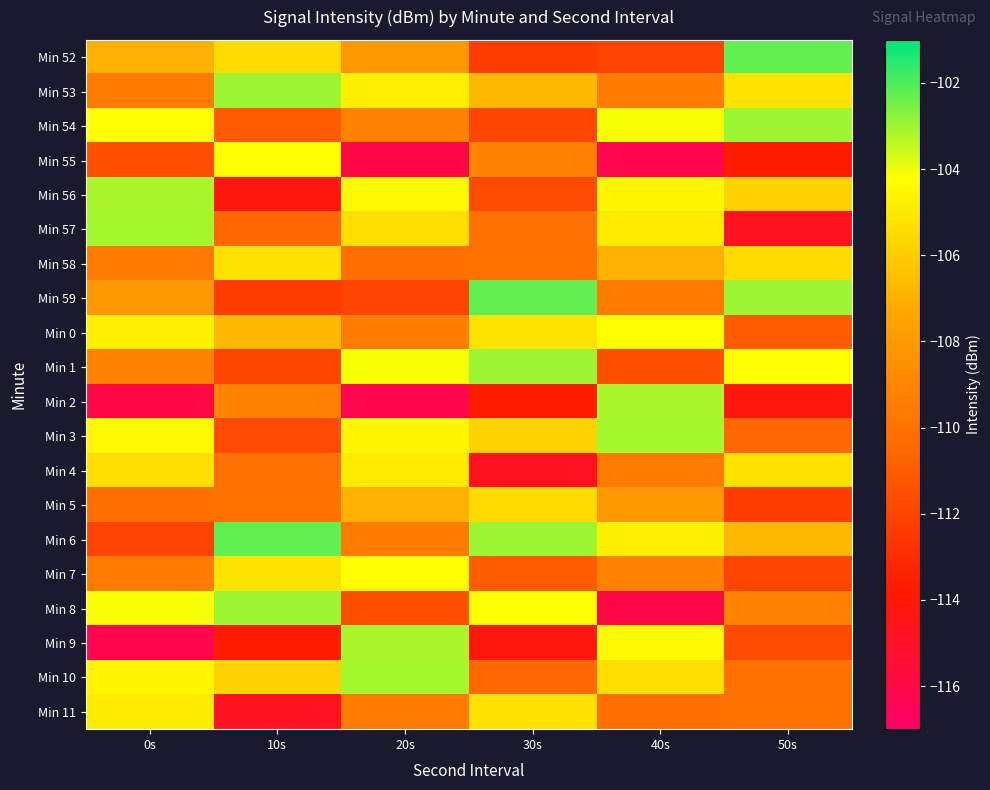

Reading left to right, what are all the values shown in this chart?

Min 52: 0s=-107.0	10s=-105.4	20s=-108.1	30s=-112.3	40s=-112.0	50s=-102.2
Min 53: 0s=-109.5	10s=-103.0	20s=-104.7	30s=-106.7	40s=-109.4	50s=-105.2
Min 54: 0s=-104.3	10s=-111.1	20s=-109.2	30s=-111.9	40s=-104.1	50s=-103.0
Min 55: 0s=-111.5	10s=-104.3	20s=-115.9	30s=-109.2	40s=-116.2	50s=-113.7
Min 56: 0s=-103.2	10s=-114.2	20s=-104.5	30s=-111.7	40s=-104.5	50s=-105.8
Min 57: 0s=-103.1	10s=-110.5	20s=-105.3	30s=-110.0	40s=-104.9	50s=-114.7
Min 58: 0s=-109.5	10s=-105.3	20s=-110.1	30s=-109.9	40s=-107.0	50s=-105.4
Min 59: 0s=-108.1	10s=-112.3	20s=-112.0	30s=-102.2	40s=-109.5	50s=-103.0
Min 0: 0s=-104.7	10s=-106.7	20s=-109.4	30s=-105.2	40s=-104.3	50s=-111.1
Min 1: 0s=-109.2	10s=-111.9	20s=-104.1	30s=-103.0	40s=-111.5	50s=-104.3
Min 2: 0s=-115.9	10s=-109.2	20s=-116.2	30s=-113.7	40s=-103.2	50s=-114.2
Min 3: 0s=-104.5	10s=-111.7	20s=-104.5	30s=-105.8	40s=-103.1	50s=-110.5
Min 4: 0s=-105.3	10s=-110.0	20s=-104.9	30s=-114.7	40s=-109.5	50s=-105.3
Min 5: 0s=-110.1	10s=-109.9	20s=-107.0	30s=-105.4	40s=-108.1	50s=-112.3
Min 6: 0s=-112.0	10s=-102.2	20s=-109.5	30s=-103.0	40s=-104.7	50s=-106.7
Min 7: 0s=-109.4	10s=-105.2	20s=-104.3	30s=-111.1	40s=-109.2	50s=-111.9
Min 8: 0s=-104.1	10s=-103.0	20s=-111.5	30s=-104.3	40s=-115.9	50s=-109.2
Min 9: 0s=-116.2	10s=-113.7	20s=-103.2	30s=-114.2	40s=-104.5	50s=-111.7
Min 10: 0s=-104.5	10s=-105.8	20s=-103.1	30s=-110.5	40s=-105.3	50s=-110.0
Min 11: 0s=-104.9	10s=-114.7	20s=-109.5	30s=-105.3	40s=-110.1	50s=-109.9